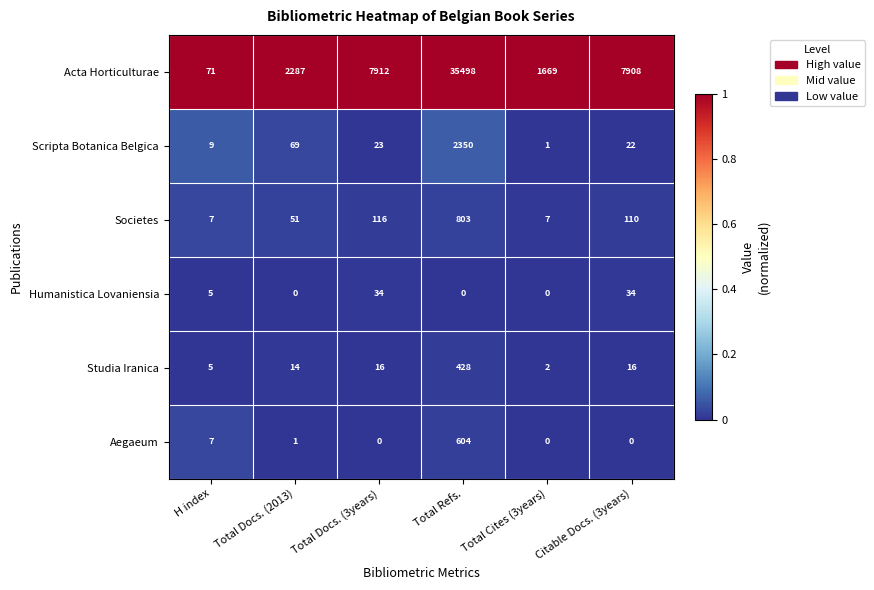

True or false: Societes has a value of 10 at H index.

False